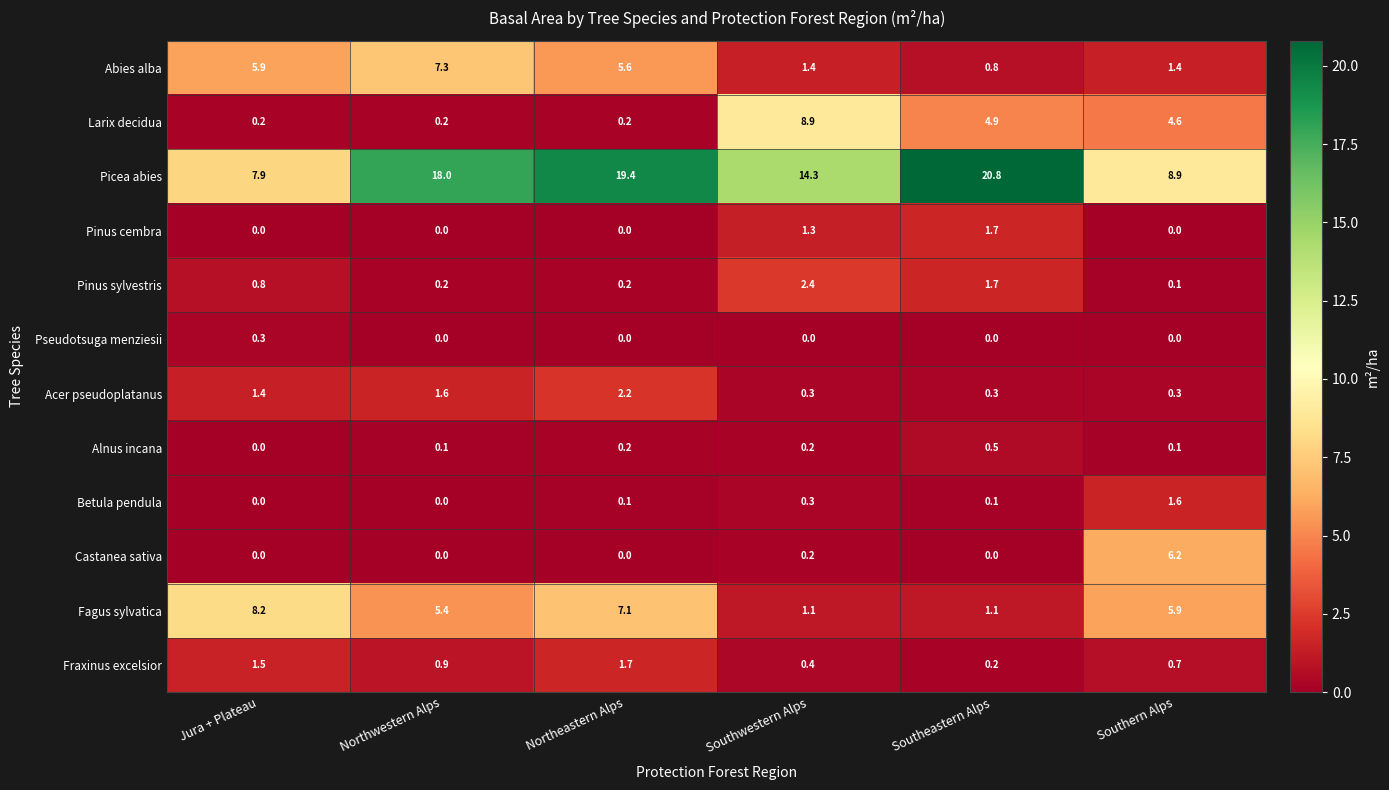

At which category is the sum across all series the highest?

Northeastern Alps